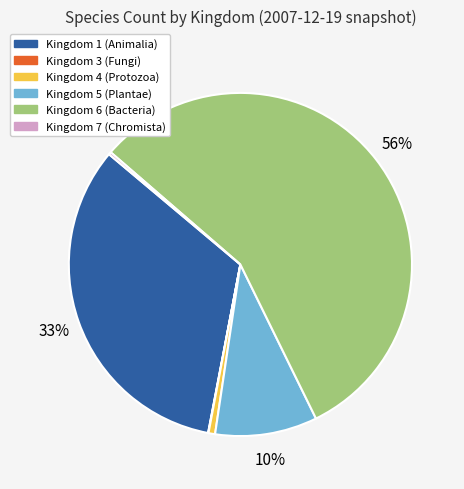

To the nearest percent, what is the average slice percentage?

17%